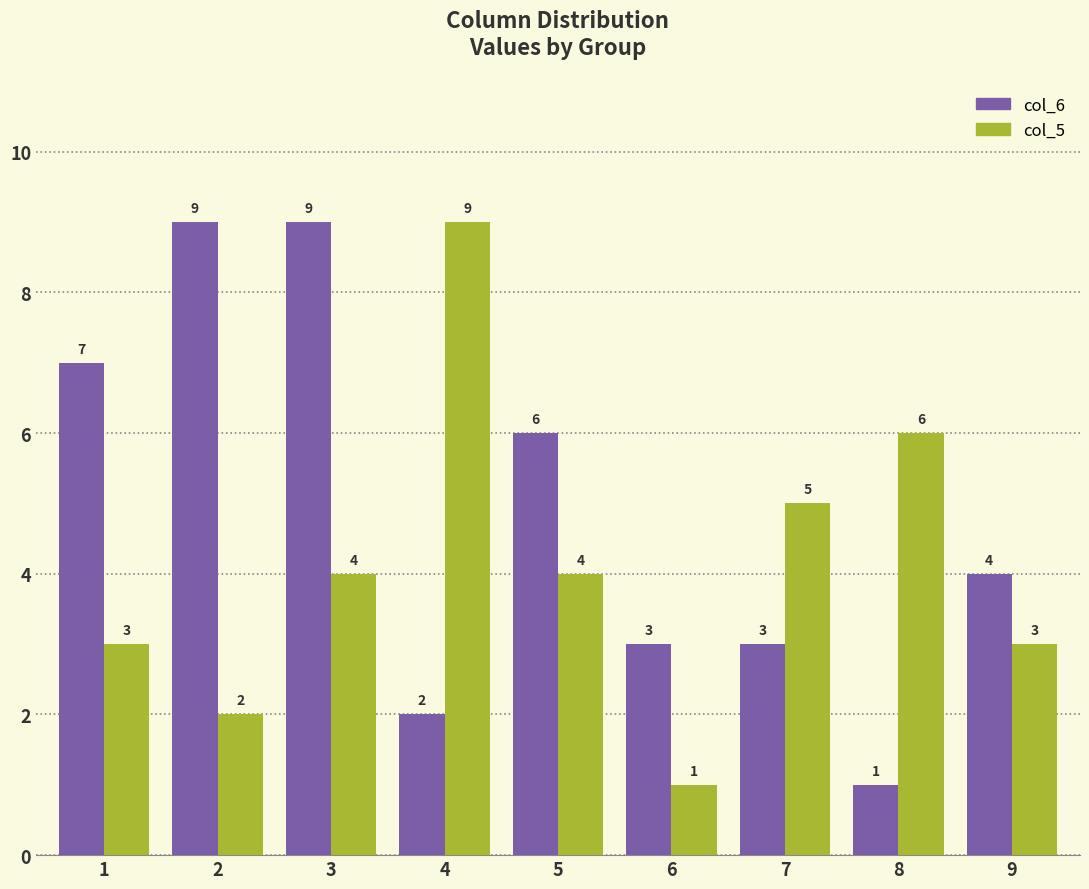

The value of col_6 at 1 is 4. True or false?

False